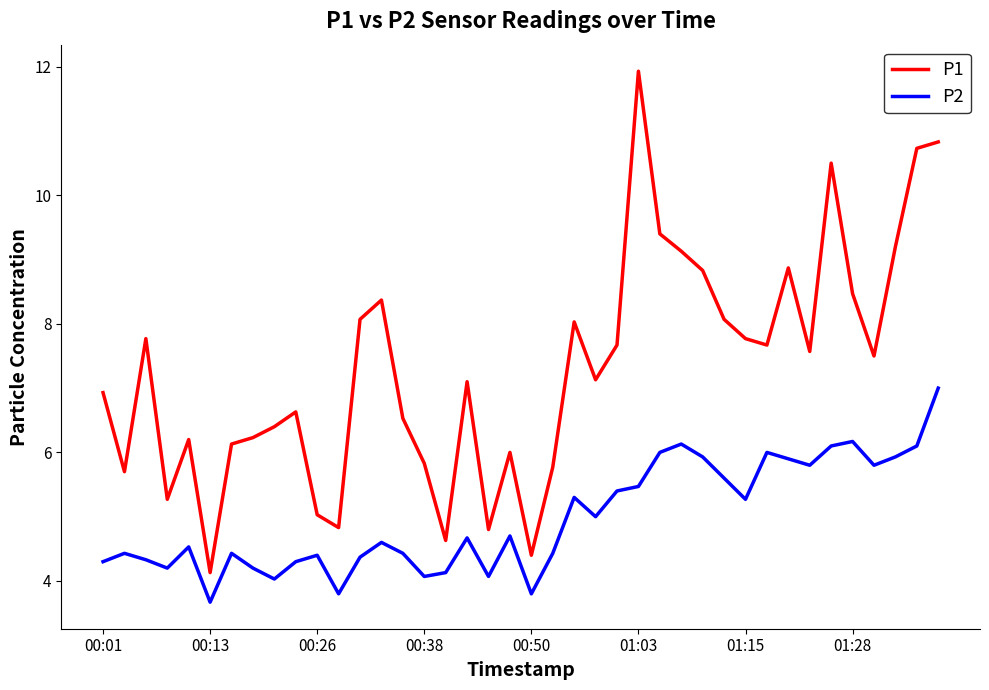

Rank the series by their average value, from lowest to highest.

P2, P1